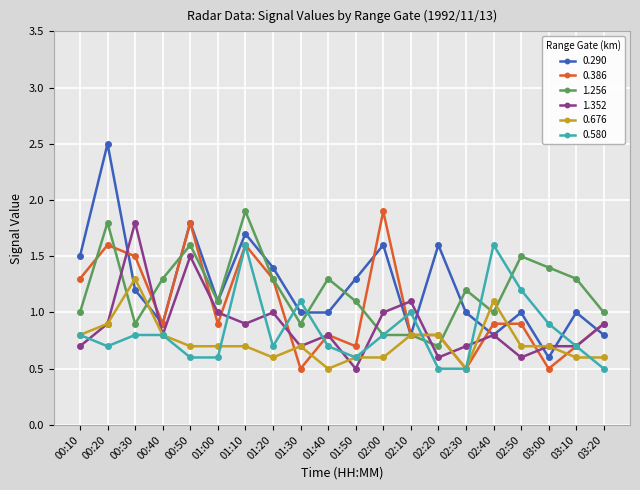

Which series has the widest spread of values?

0.290